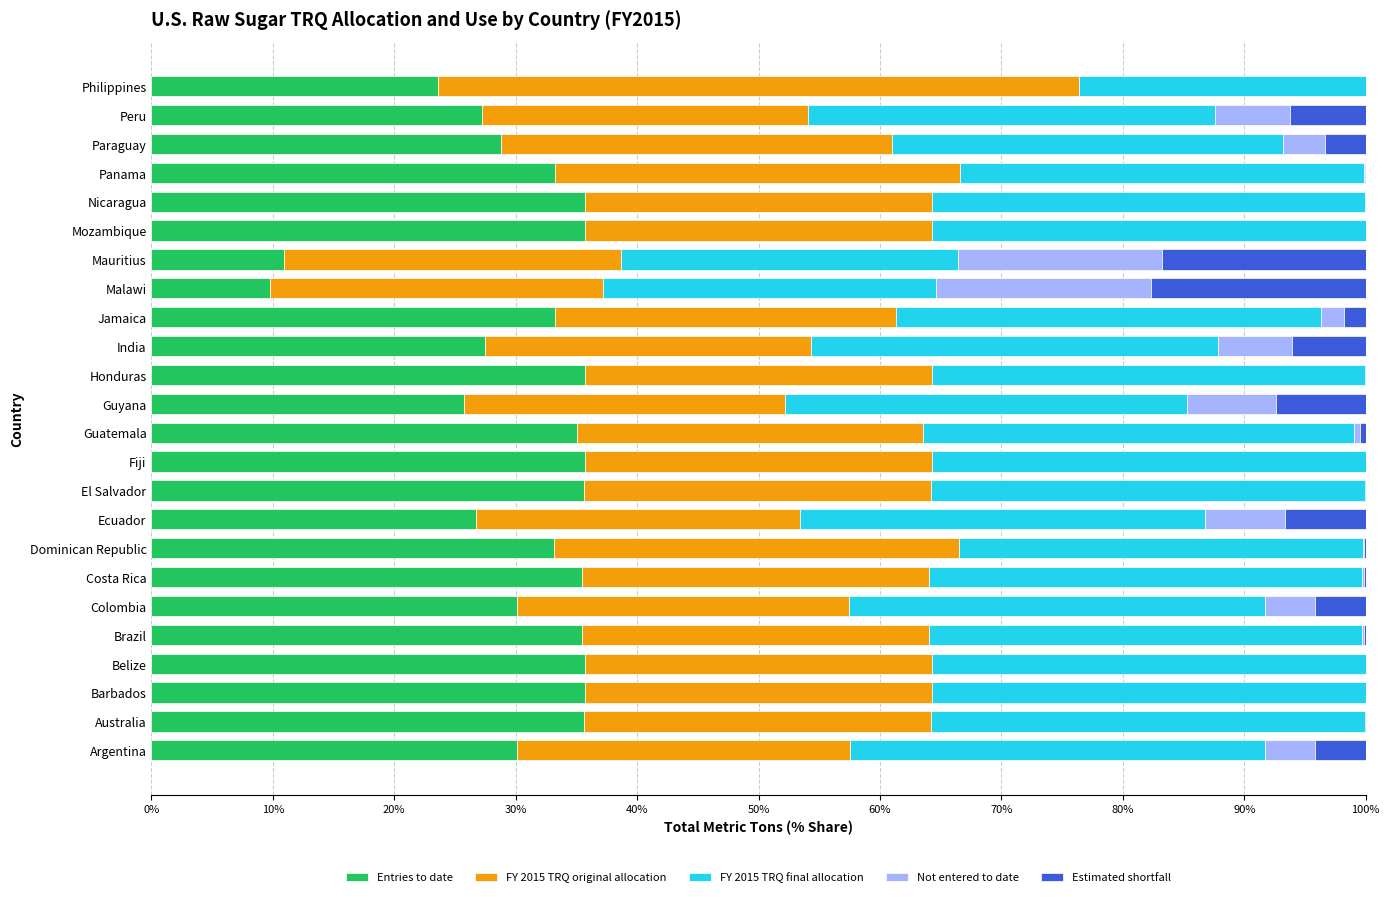

Where is Entries to date nearest to the value 22?

Philippines